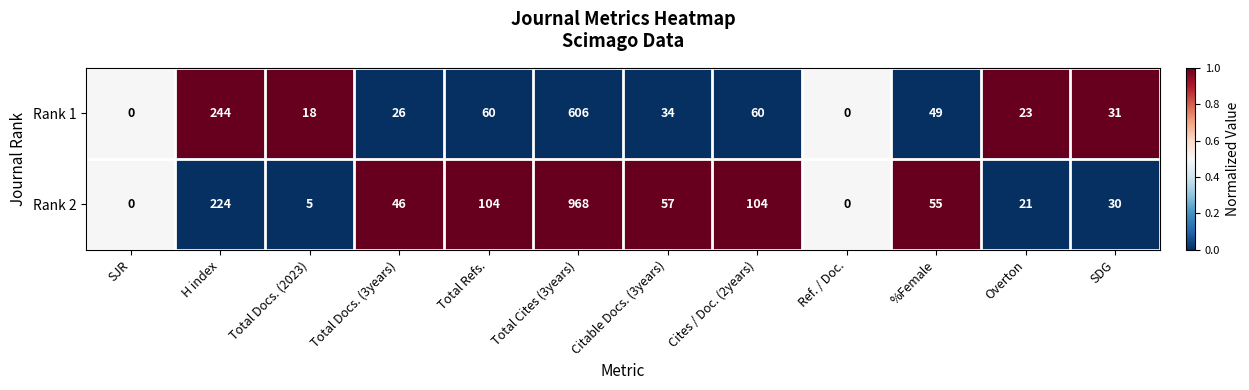

Which category has the highest value across all series?

Total Cites (3years)